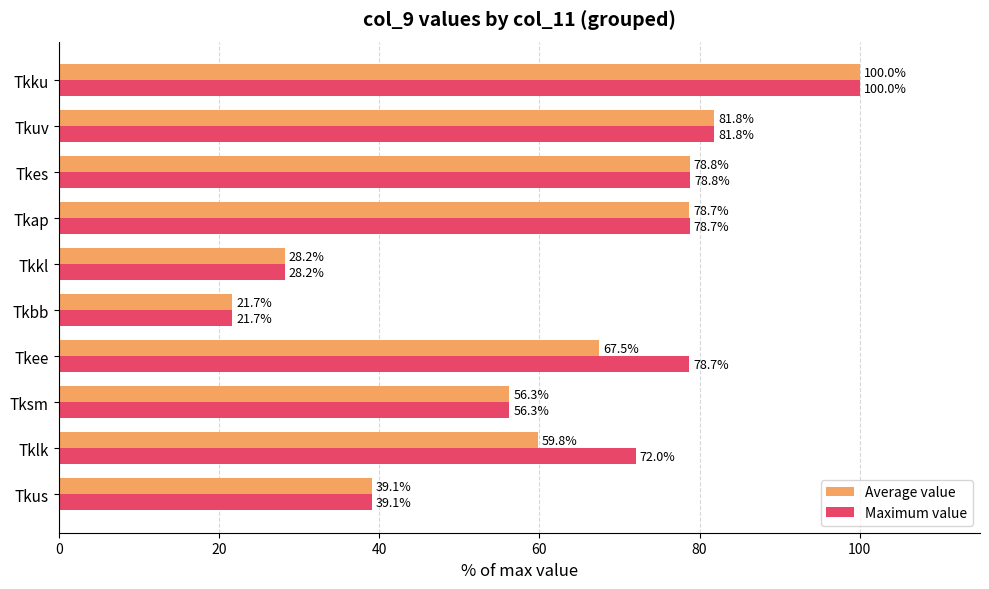

Rank the series by their average value, from highest to lowest.

Maximum value, Average value